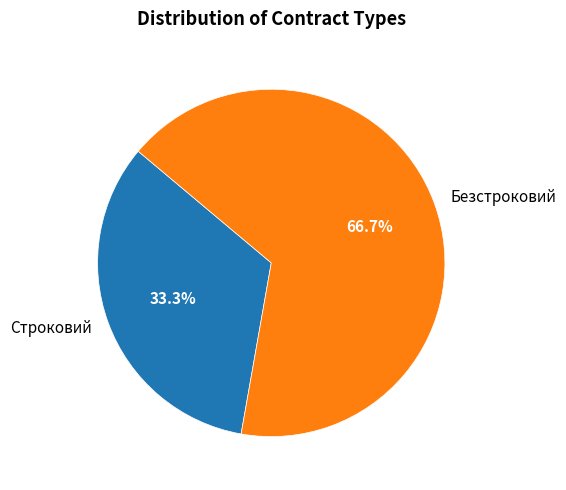

What percentage do Безстроковий and Строковий together represent?

100.0%